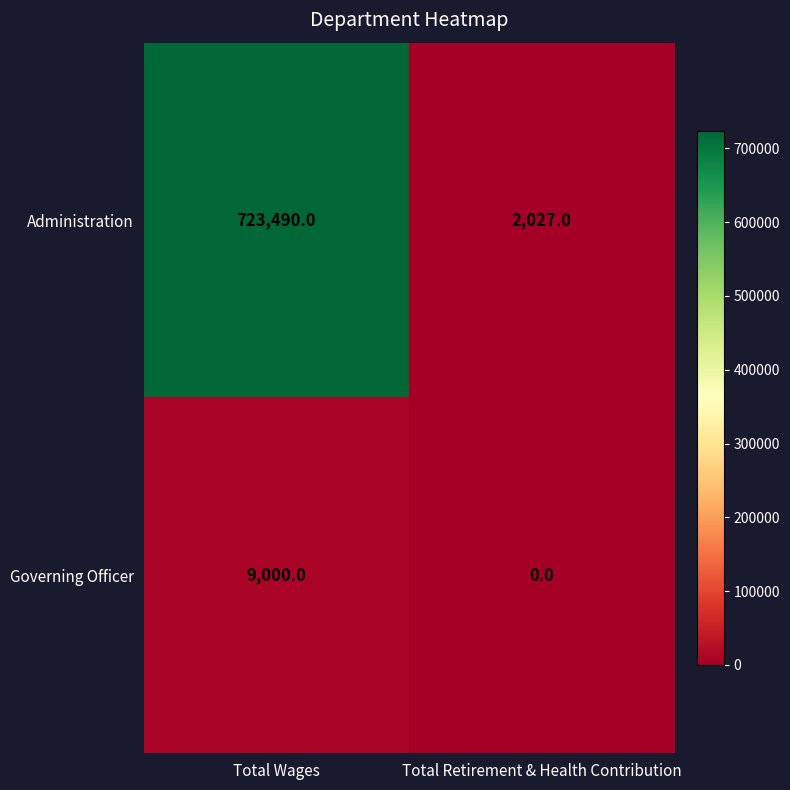

What is the difference between the highest and lowest values at Total Wages?

714490